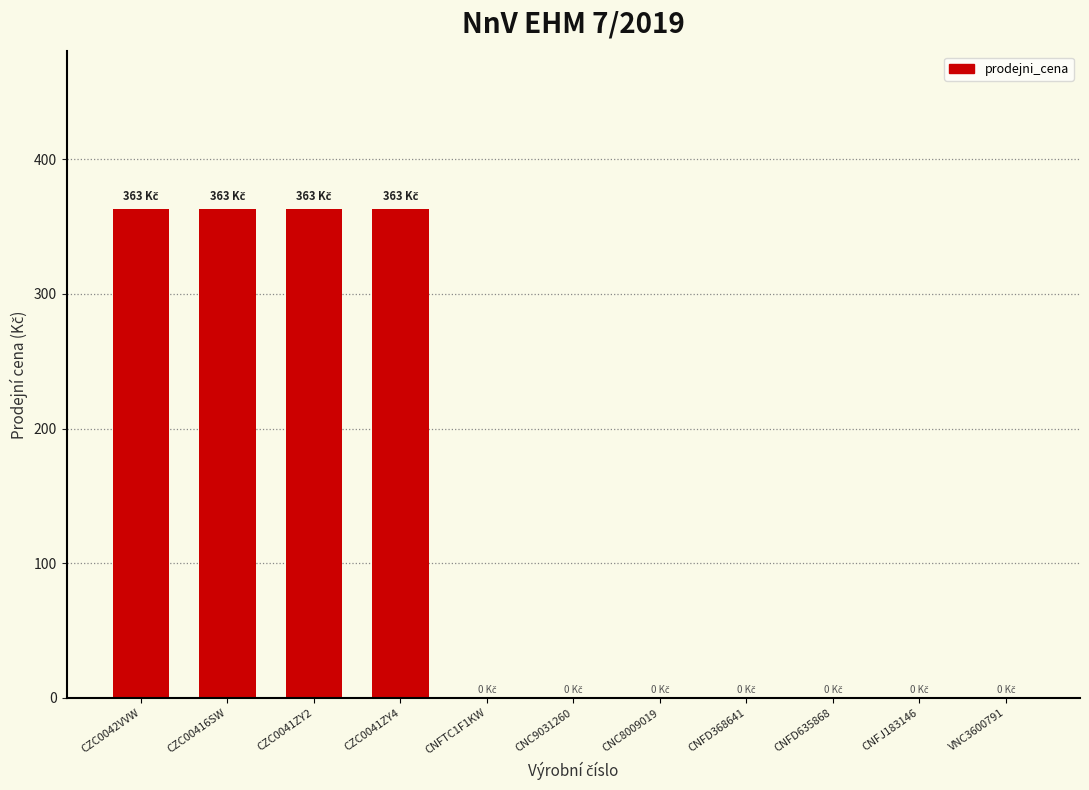

Count the number of categories in the chart.

11